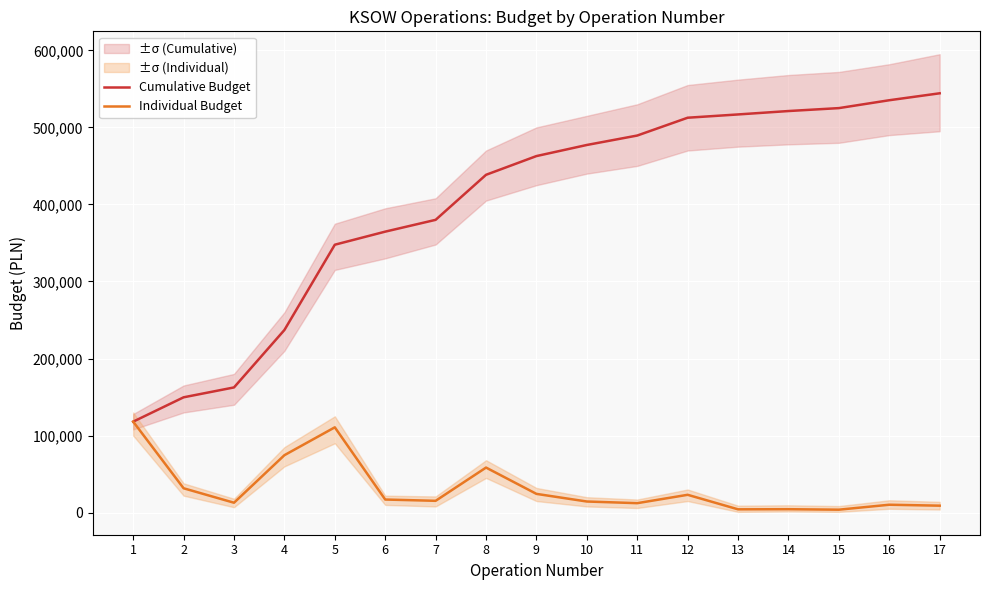

List the labels in order of Cumulative Budget value, smallest first.

1, 2, 3, 4, 5, 6, 7, 8, 9, 10, 11, 12, 13, 14, 15, 16, 17